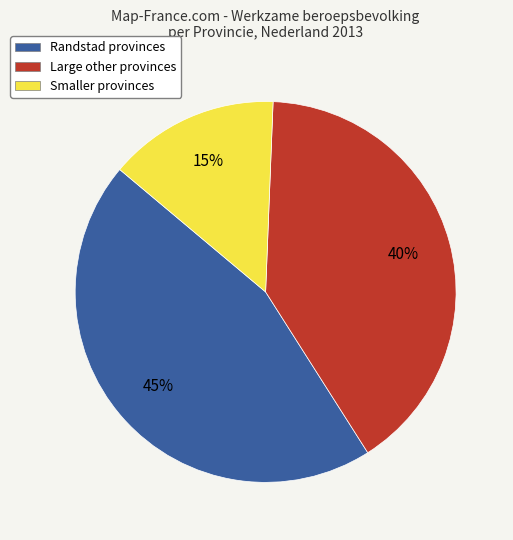

True or false: Smaller provinces accounts for 15% of the total.

True